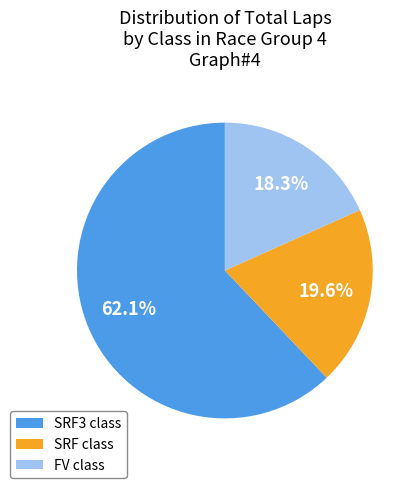

What is the ratio of the value at FV class to the value at SRF class?

0.9